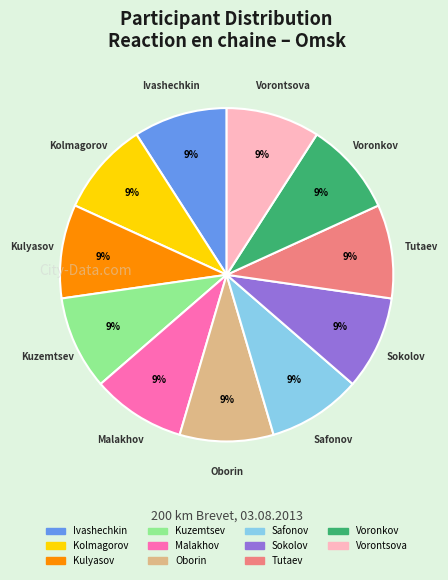

What percentage is the Sokolov slice, to the nearest percent?

9%